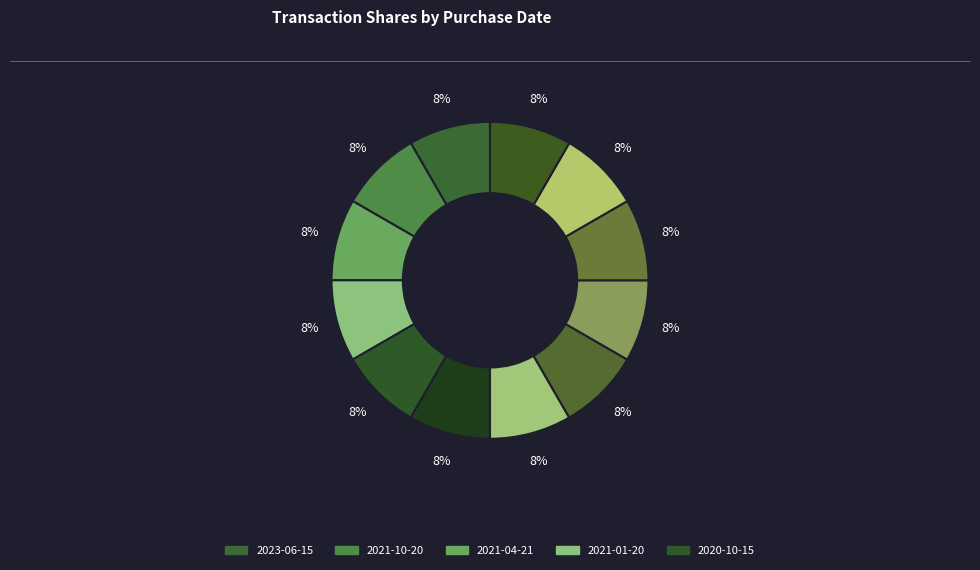

How many slices are in this pie chart?

12